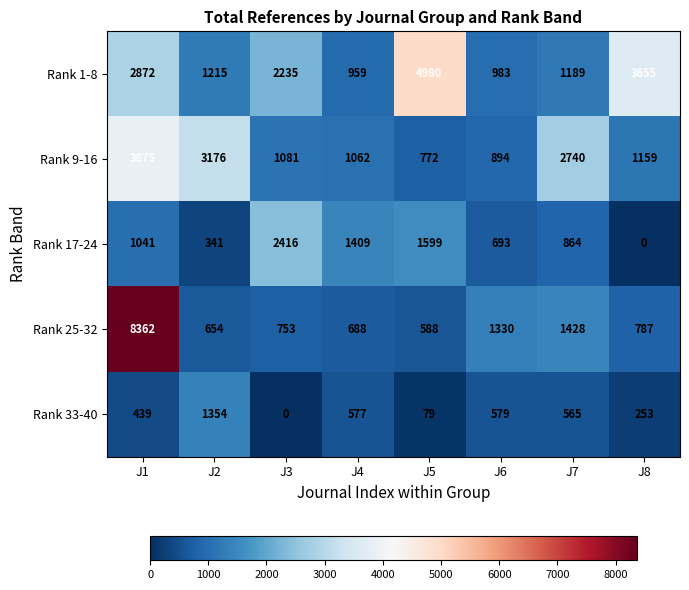

Which label corresponds to the largest value in the chart?

J1